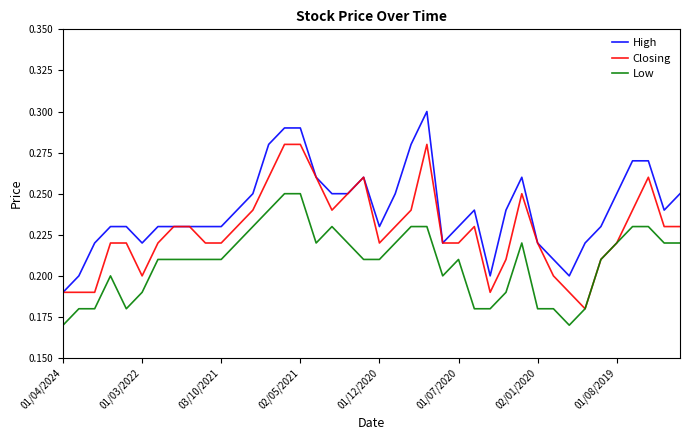

Rank the series by their average value, from lowest to highest.

Low, Closing, High